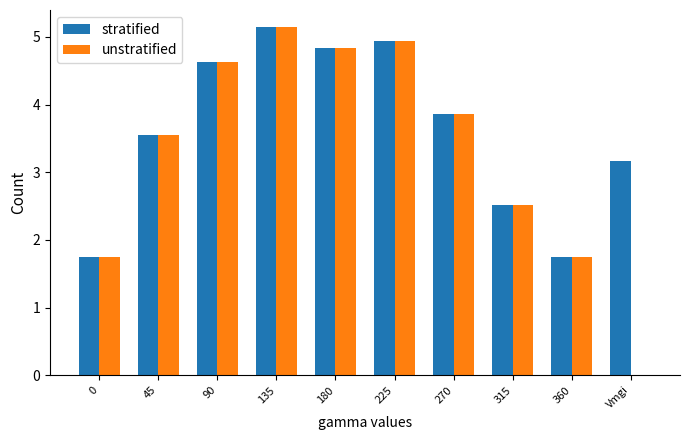

What is the greatest value displayed?

5.1